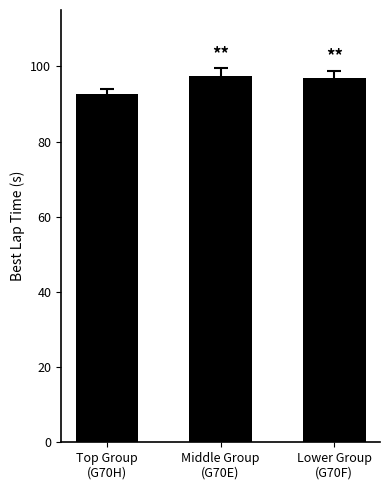

What position from the left is Middle Group
(G70E)?

2